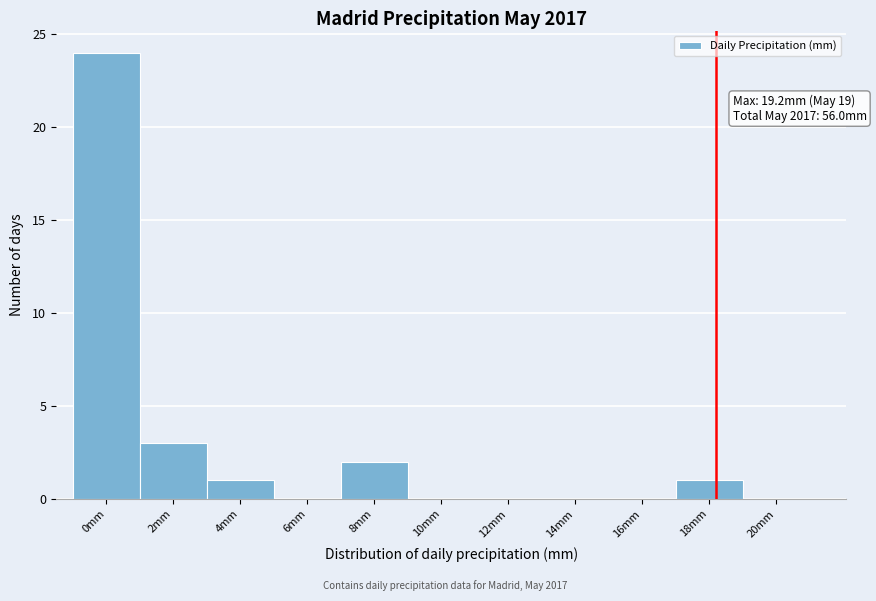

Reading left to right, extract all data points from this chart.

0mm=24	2mm=3	4mm=1	6mm=0	8mm=2	10mm=0	12mm=0	14mm=0	16mm=0	18mm=1	20mm=0